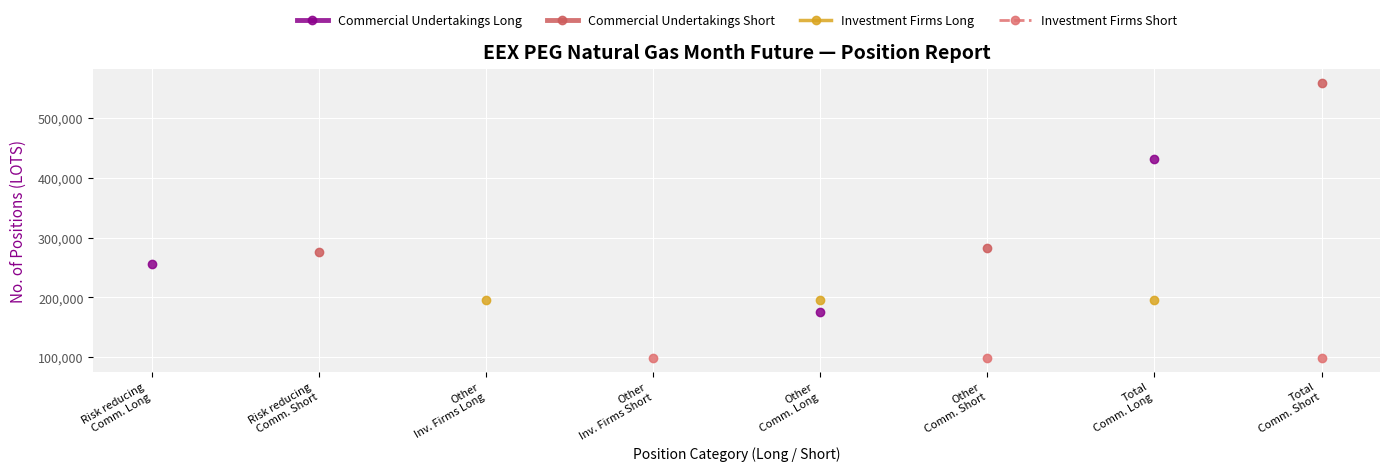

What is the minimum value shown in the chart?

99117.0